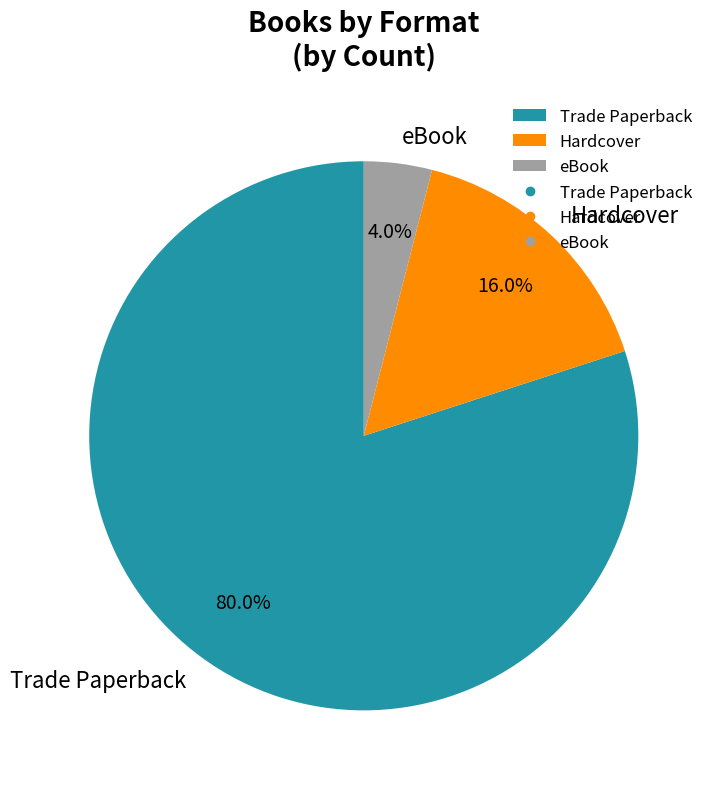

Which category has the biggest portion of the pie?

Trade Paperback